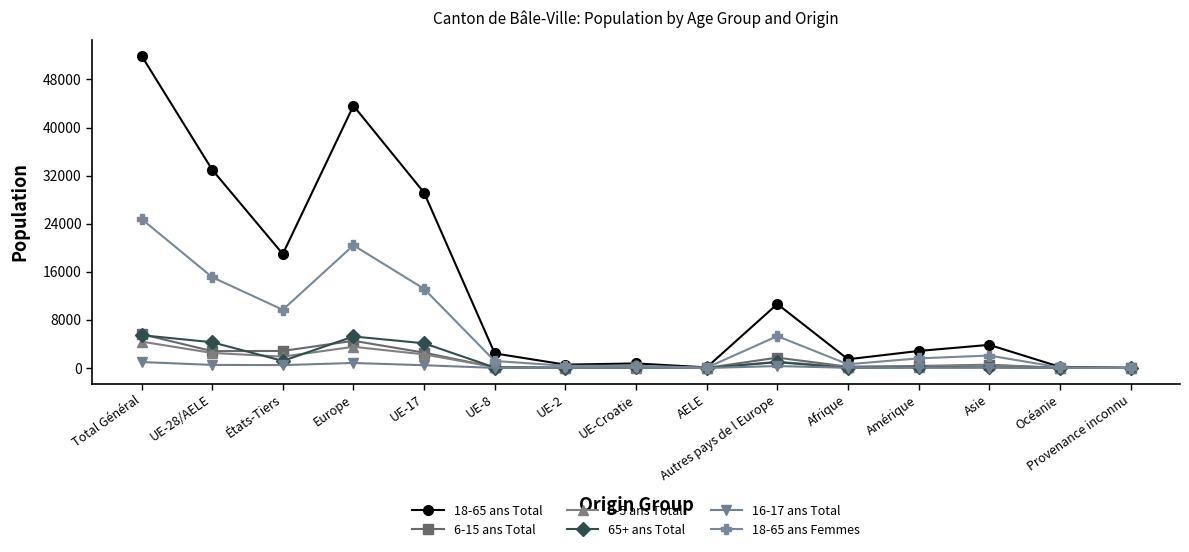

Which series has the widest spread of values?

18-65 ans Total